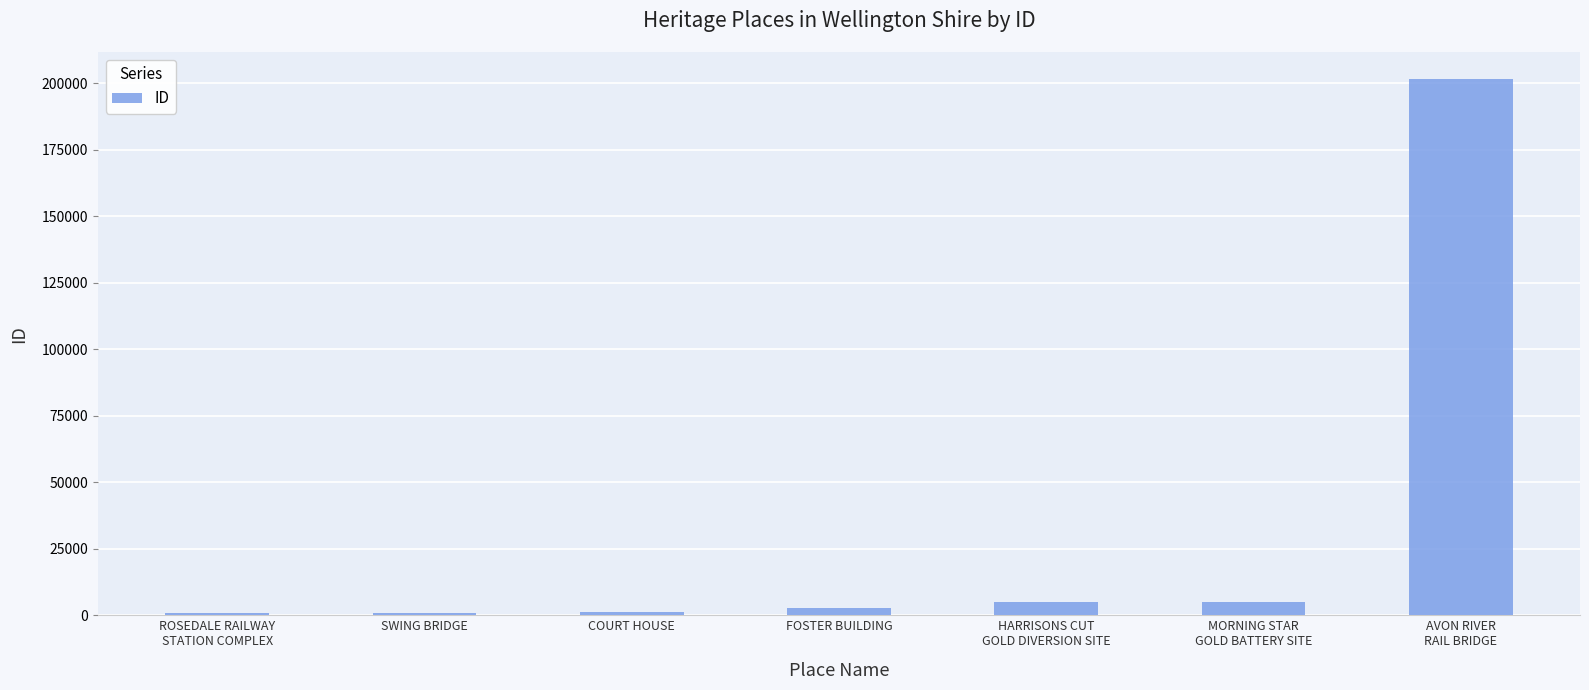

What is the difference between the maximum and minimum values?

200736